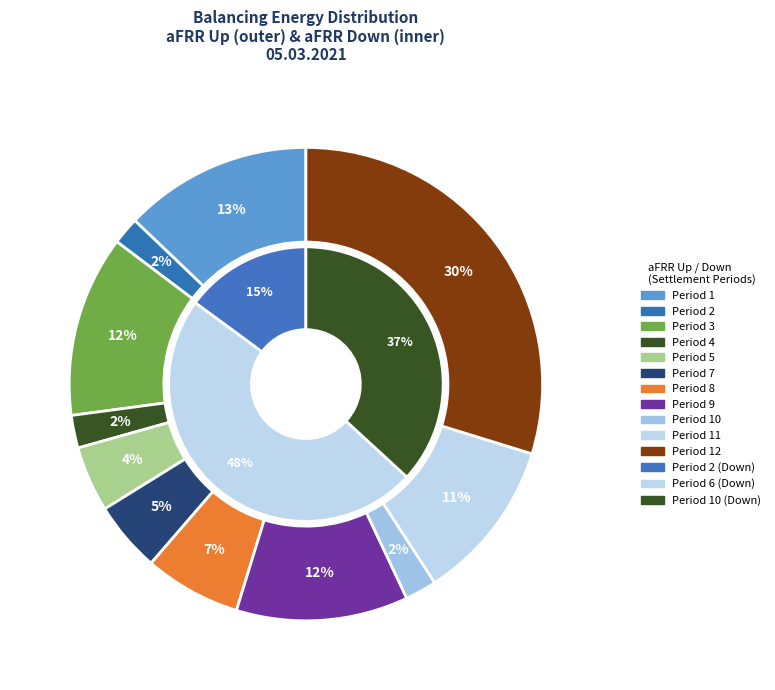

How much of the chart is everything except Period 7?

95.2%